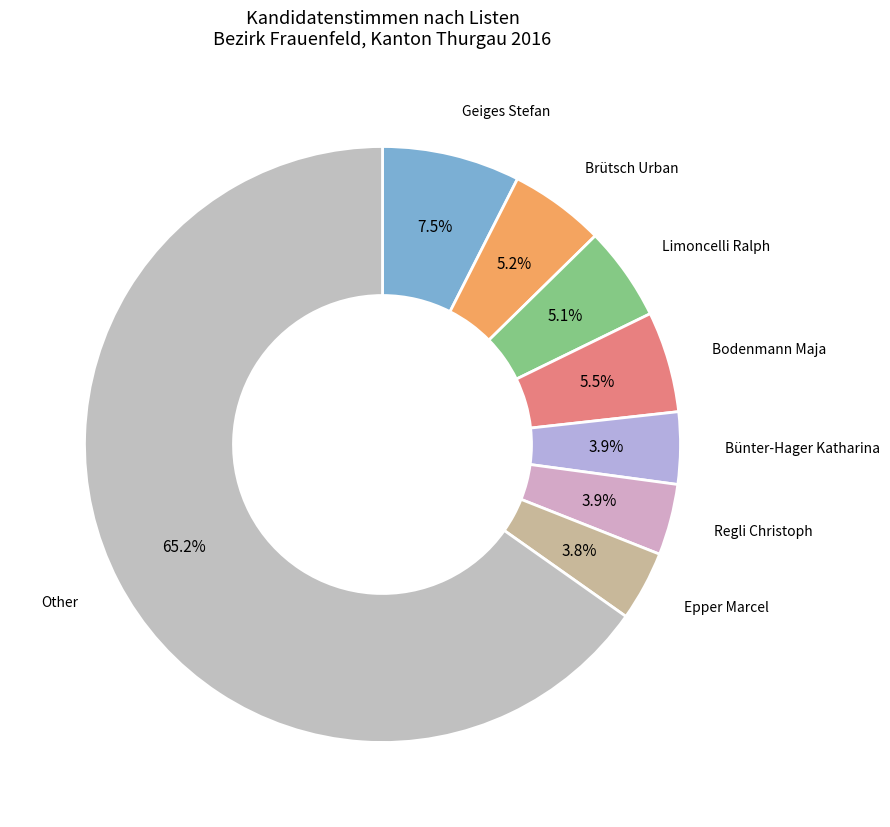

How many segments does this pie chart have?

8